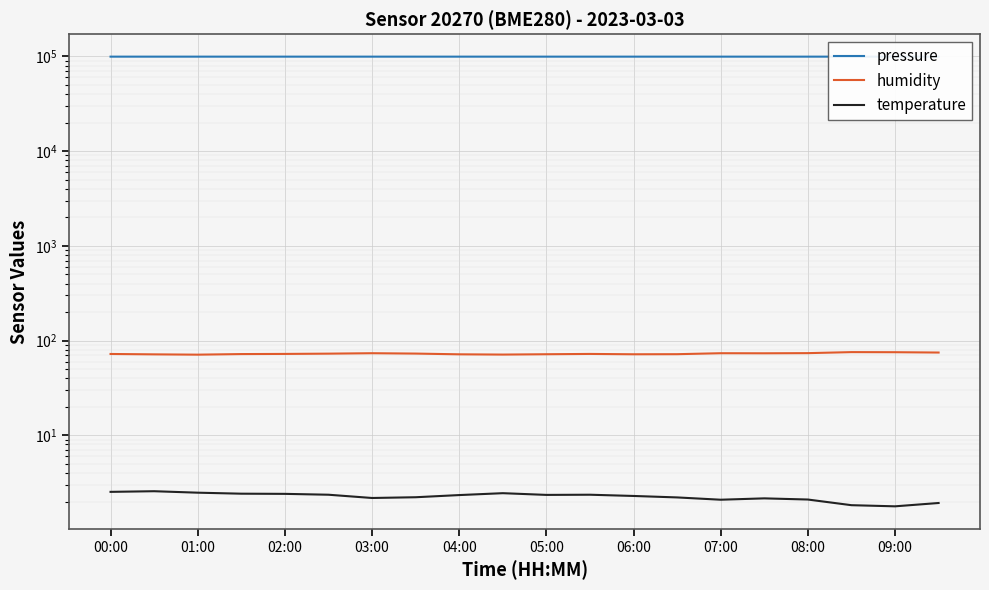

True or false: pressure has a value of 176081.9 at 05:00.

False